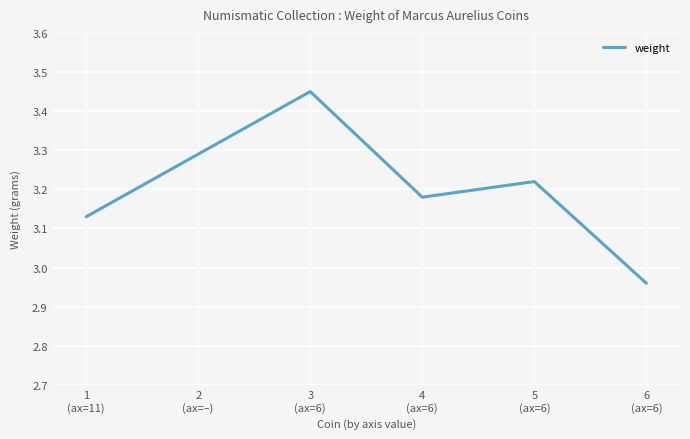

What is the difference between the second highest and second lowest values?

0.2